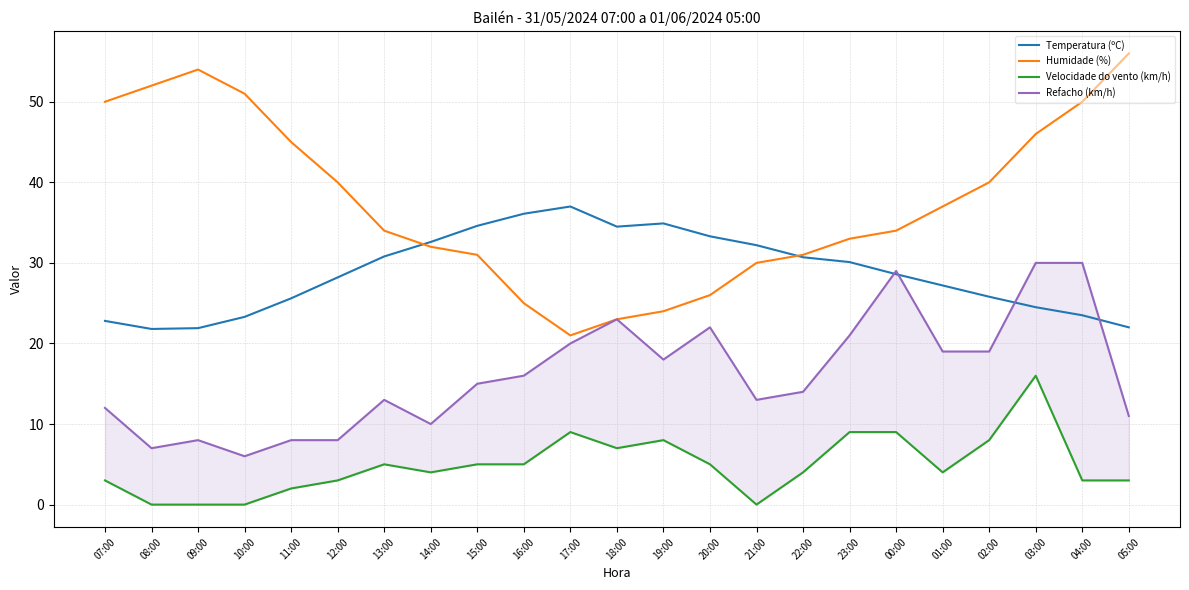

True or false: Velocidade do vento (km/h) and Humidade (%) cross at least once.

False